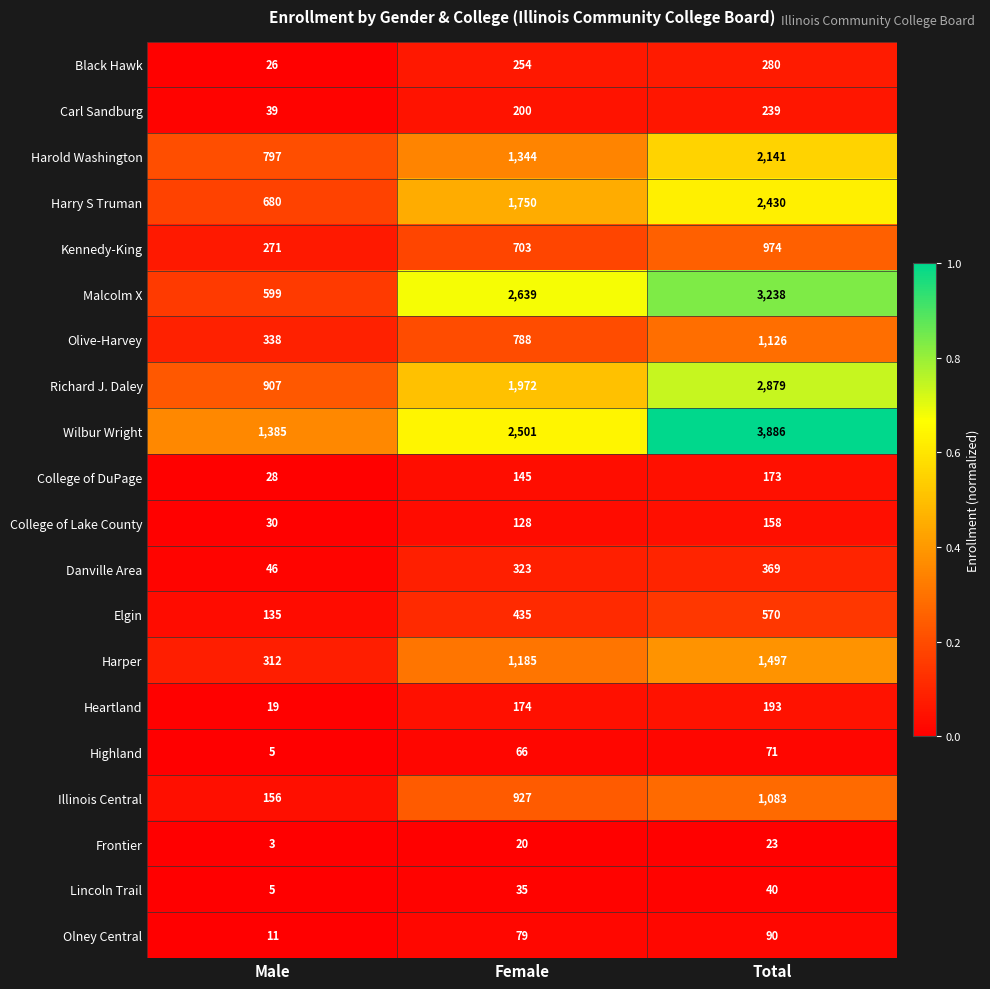

What is the sum of all Carl Sandburg values?

478